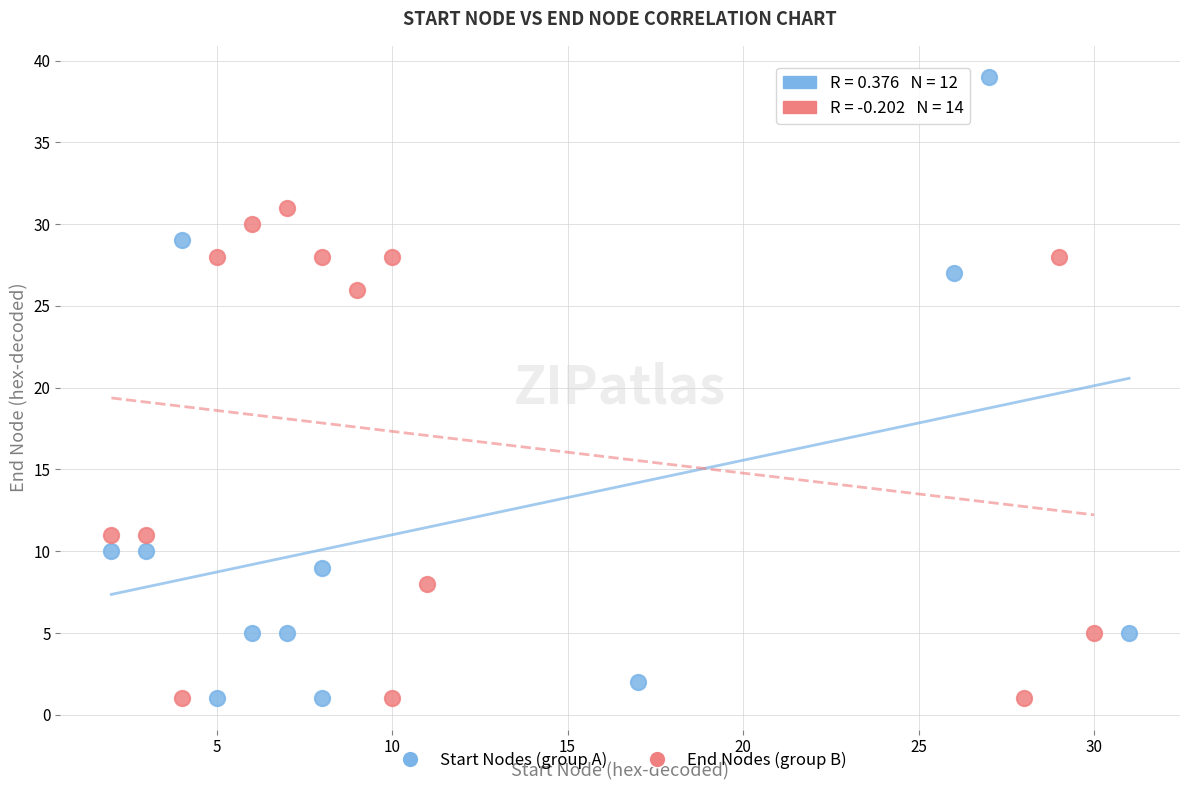

Which series has the widest spread of Y values?

Start Nodes (group A)